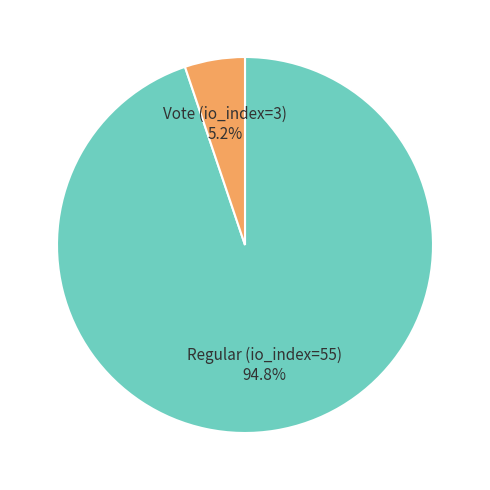

How many segments does this pie chart have?

2